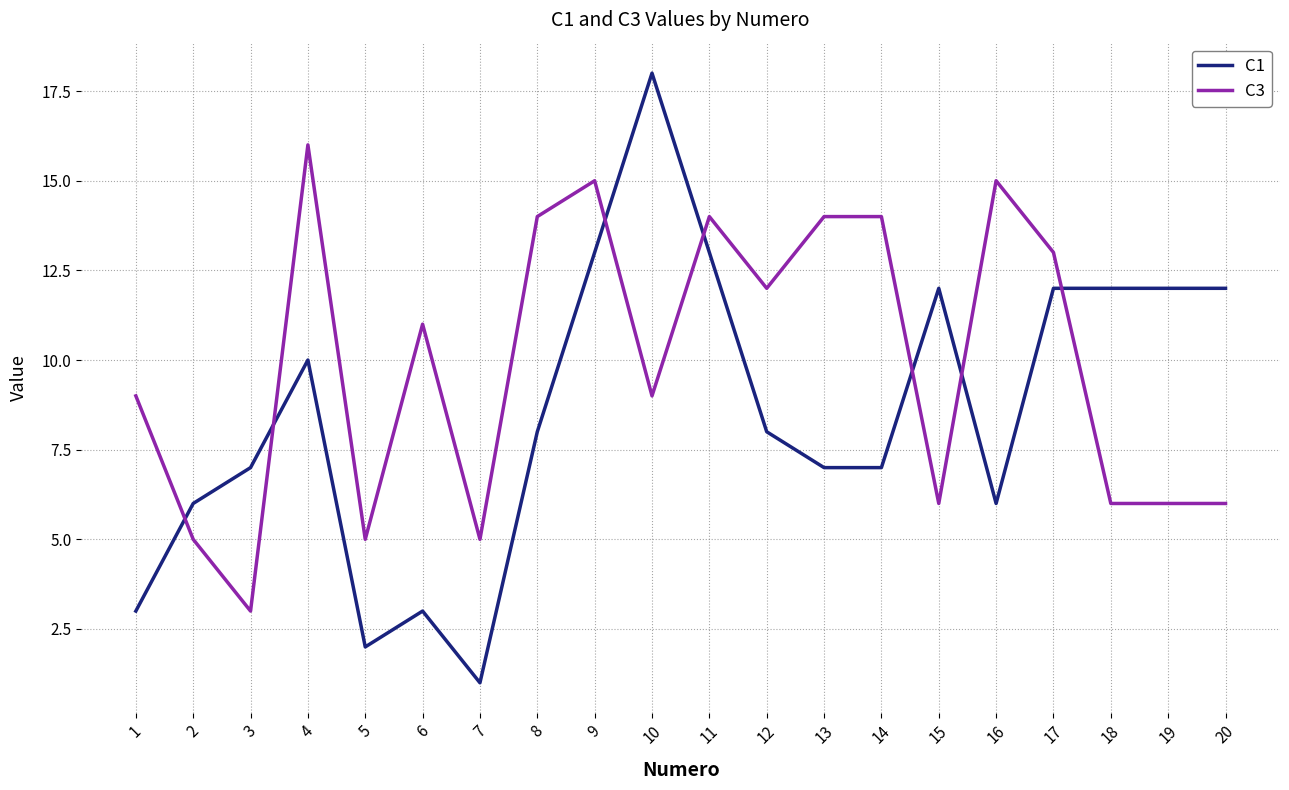

What is the total value across all series at 20?

18